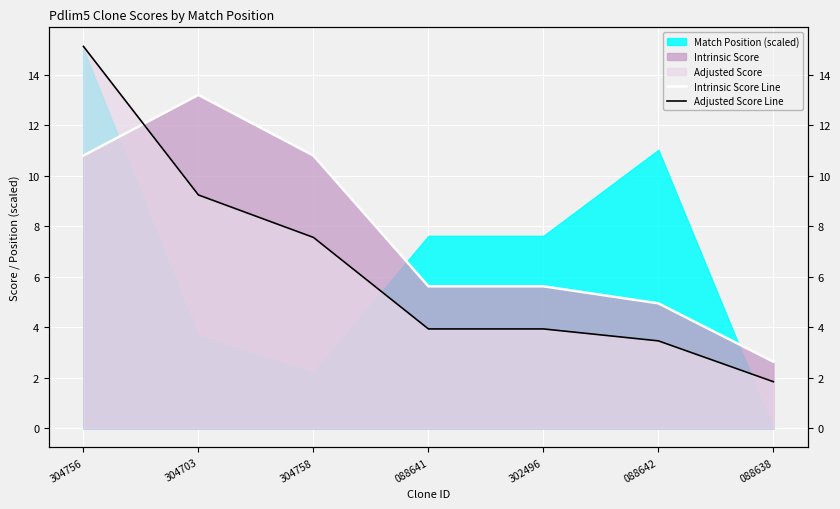

Which label corresponds to the largest value in the chart?

304756